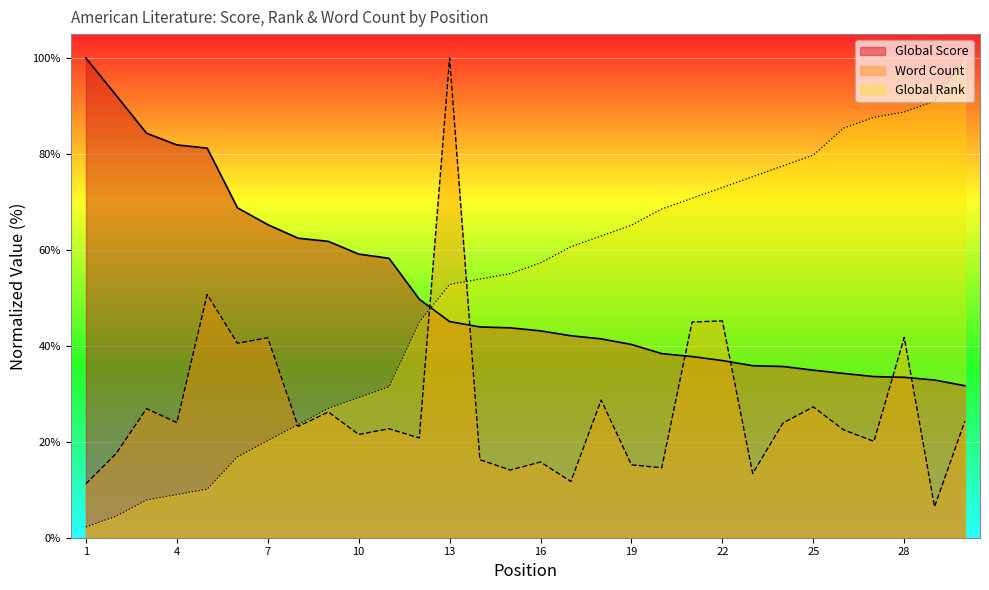

List the series in order of their peak value, lowest first.

Global Score, Global Rank, Word Count